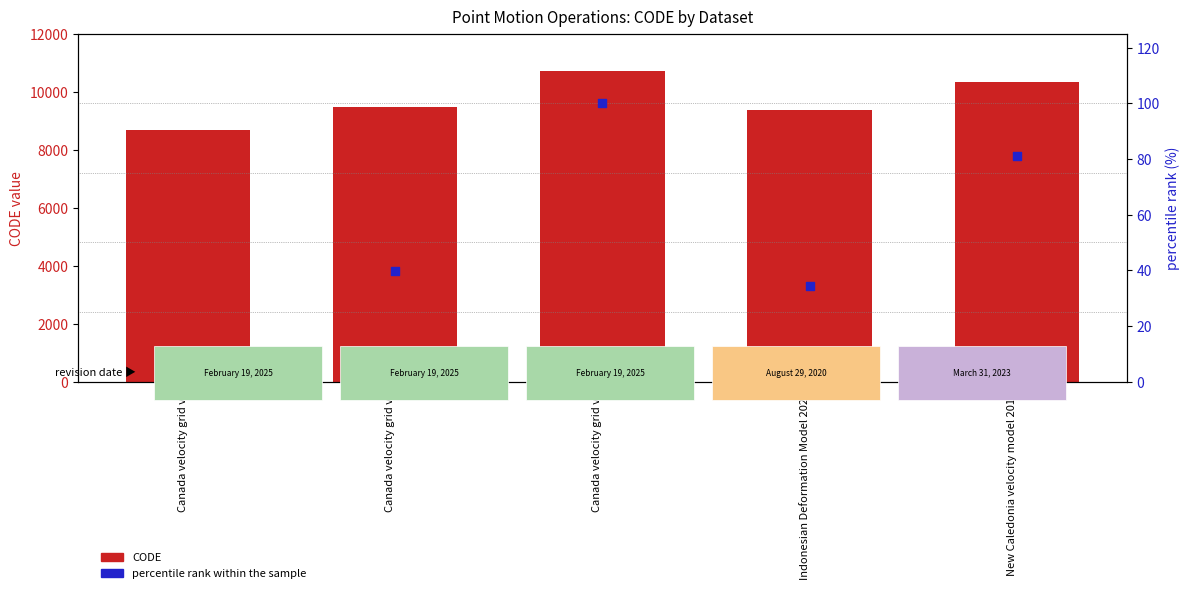

What is the total value across all series at Indonesian Deformation Model 2020?

9409.4